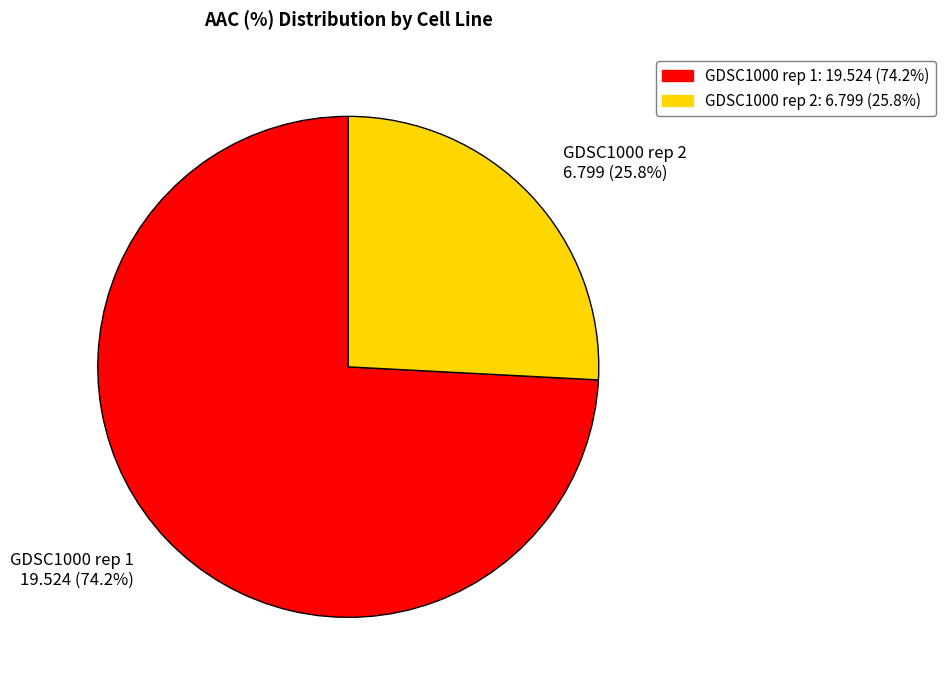

What percentage is the GDSC1000 rep 1 slice, to the nearest percent?

74%